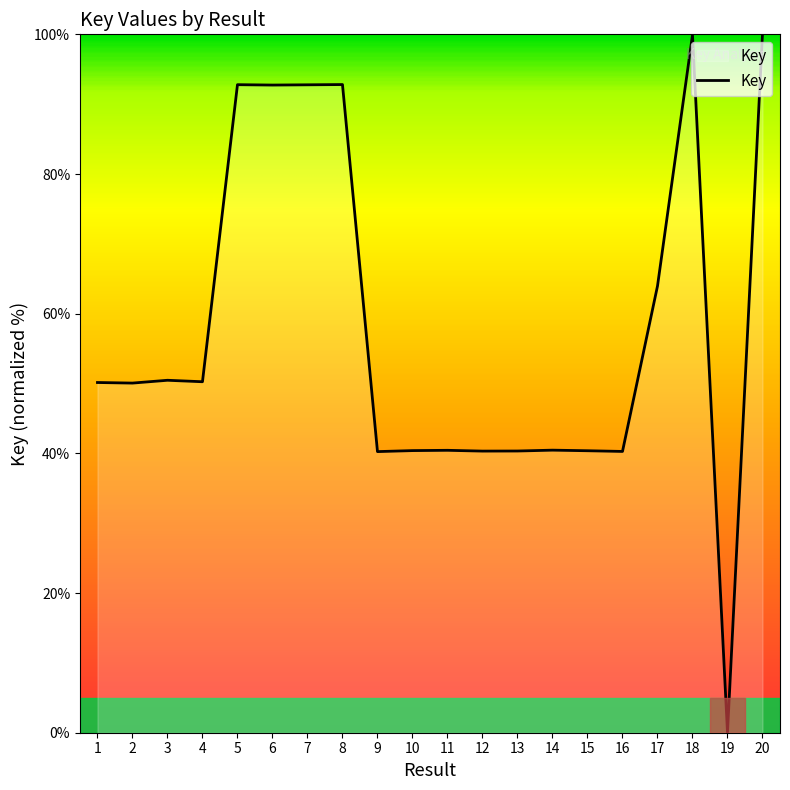

What is the difference between the values at 14 and 8?

52.3